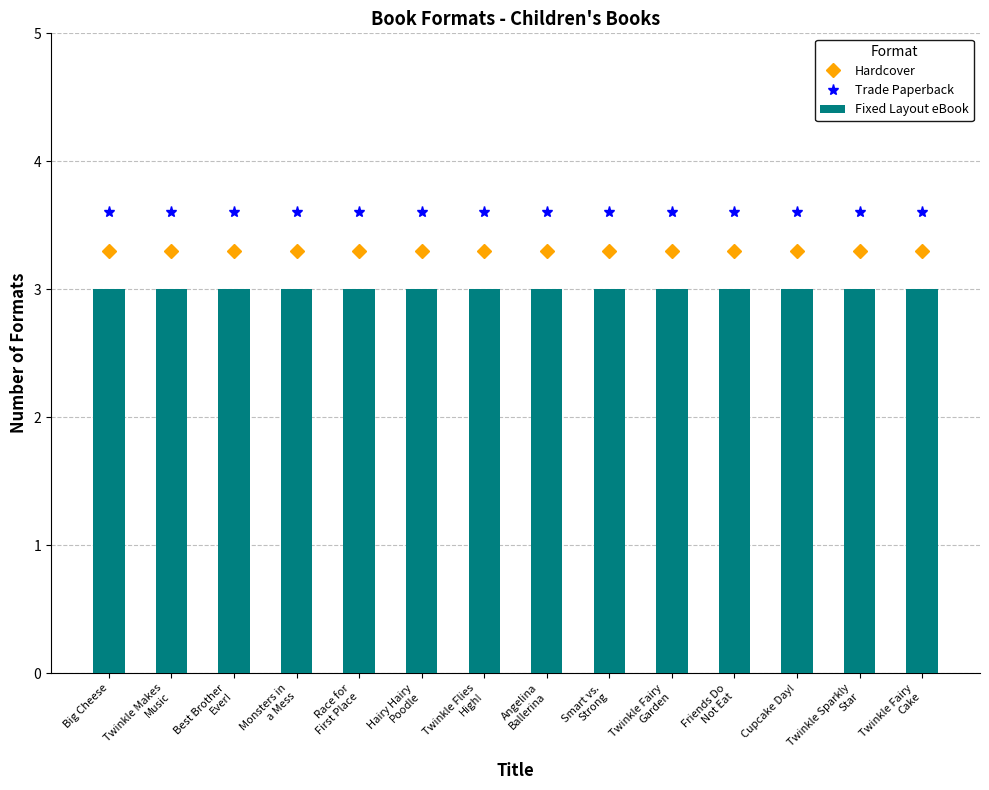

What is the lowest value of the Fixed Layout eBook series?

3.0